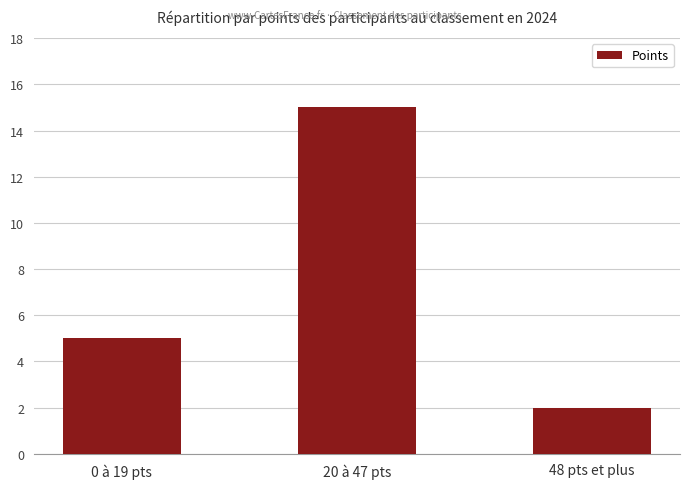

Rank the categories by value from highest to lowest.

20 à 47 pts, 0 à 19 pts, 48 pts et plus